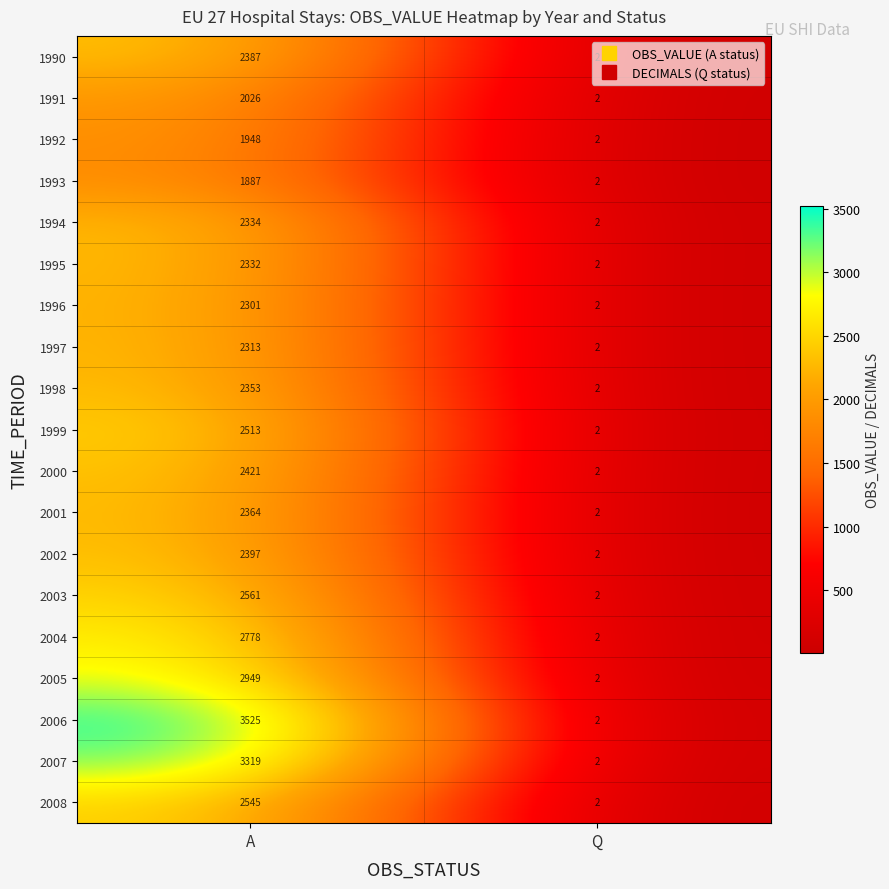

Which category has the highest value across all series?

A